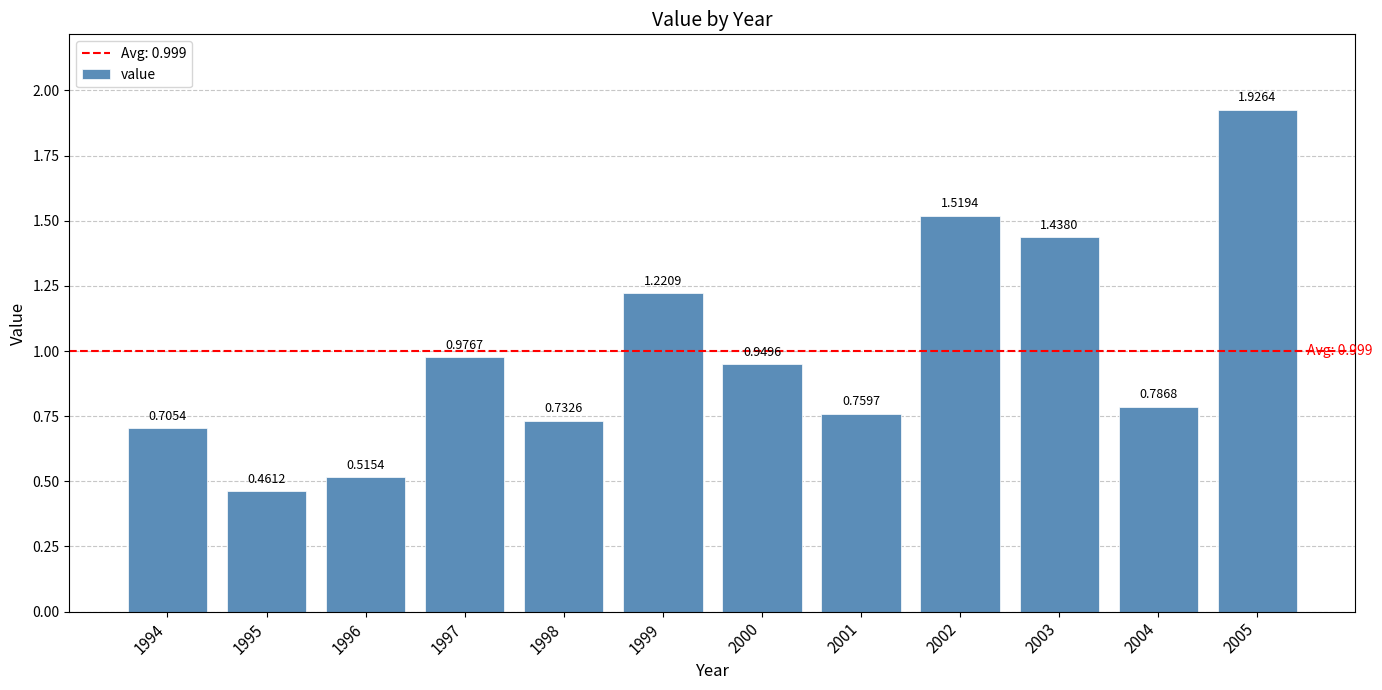

What is the change in value from 1999 to 2003?

+0.2